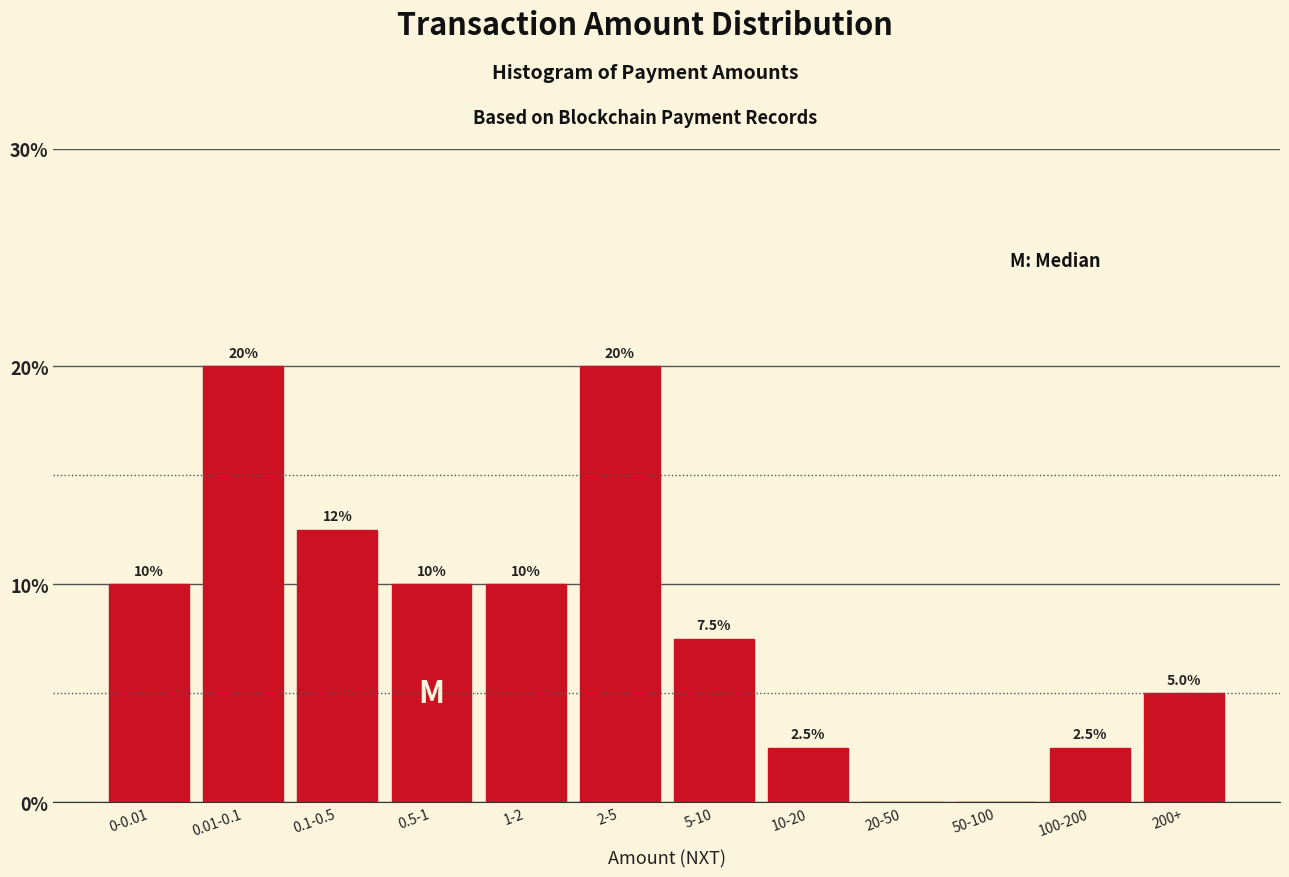

Reading right to left, list all the values displayed in this chart.

200+=5.0	100-200=2.5	50-100=0.0	20-50=0.0	10-20=2.5	5-10=7.5	2-5=20.0	1-2=10.0	0.5-1=10.0	0.1-0.5=12.5	0.01-0.1=20.0	0-0.01=10.0